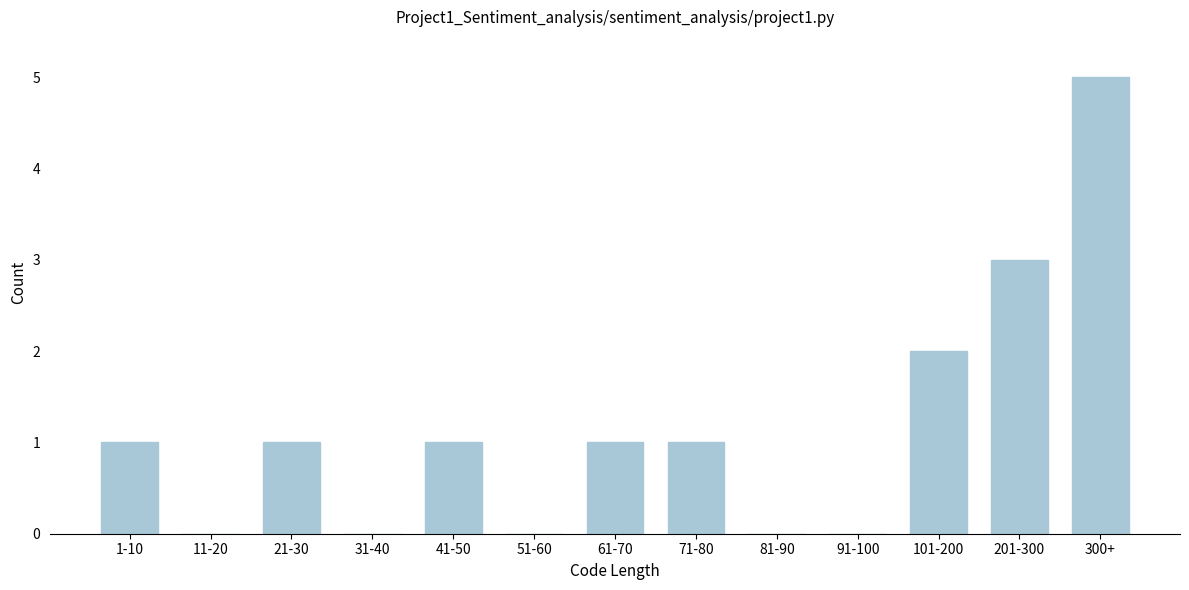

Reading left to right, extract all data points from this chart.

1-10=1	11-20=0	21-30=1	31-40=0	41-50=1	51-60=0	61-70=1	71-80=1	81-90=0	91-100=0	101-200=2	201-300=3	300+=5